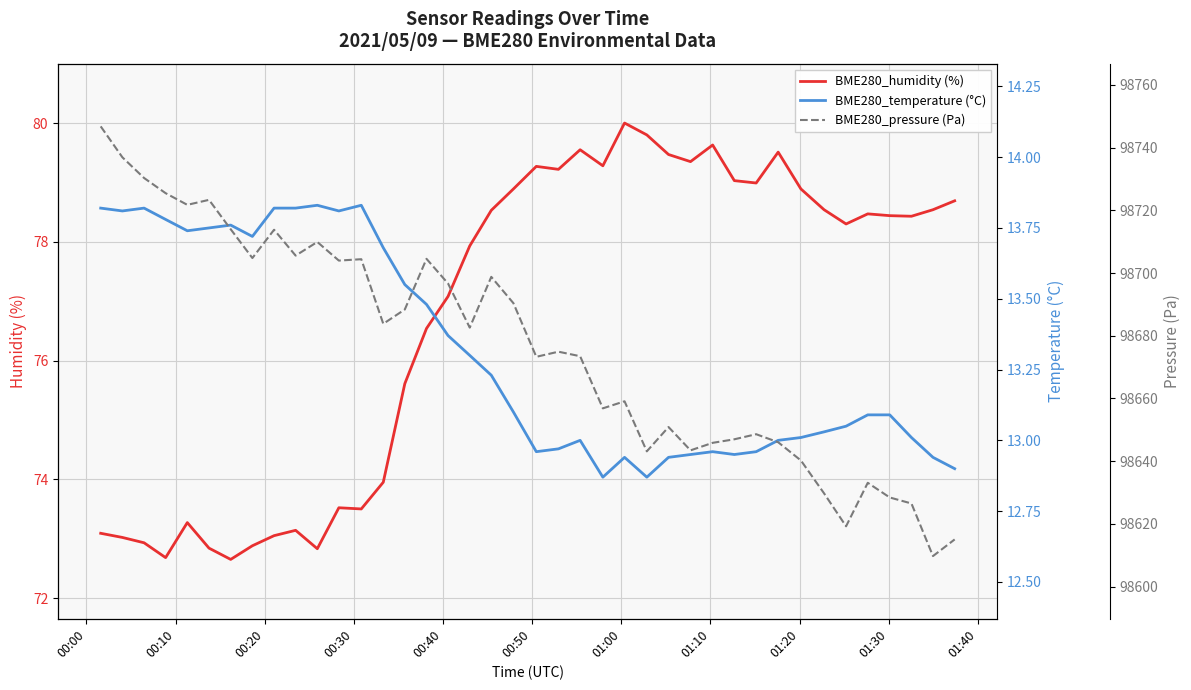

What is the minimum value for BME280_humidity (%)?

72.7